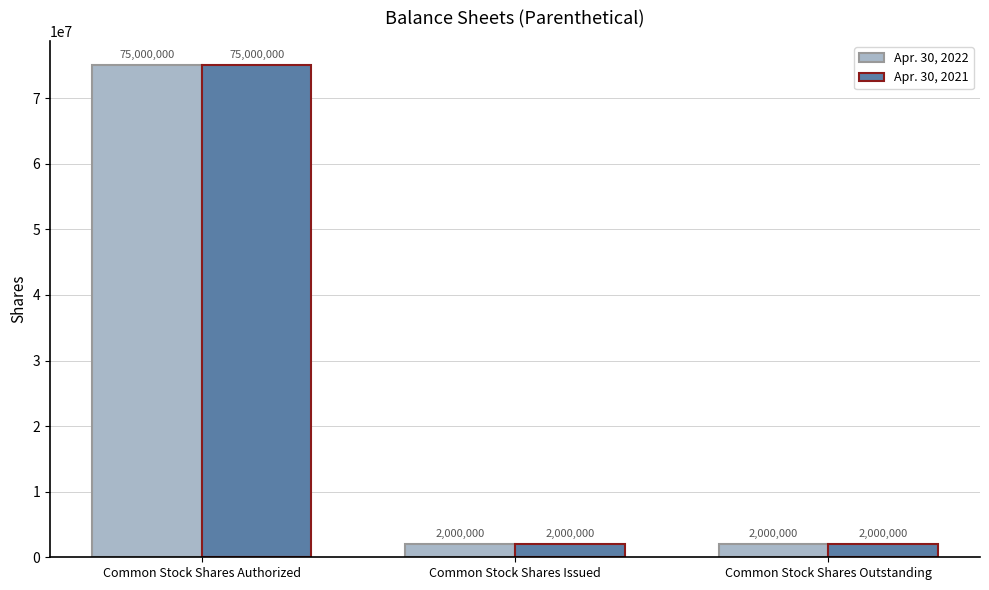

Is it true that Apr. 30, 2021 equals 2000000 at Common Stock Shares Outstanding?

True